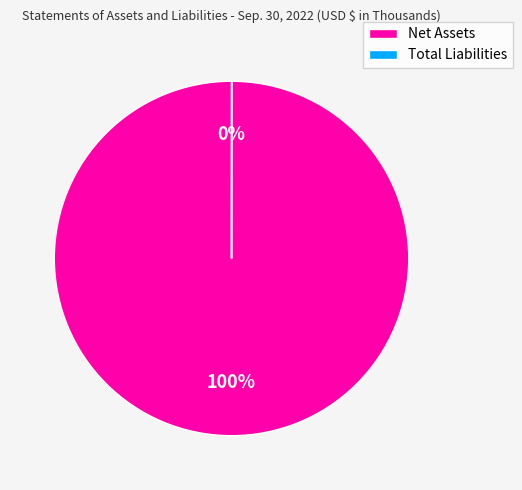

What is the largest slice in the pie chart?

Net Assets